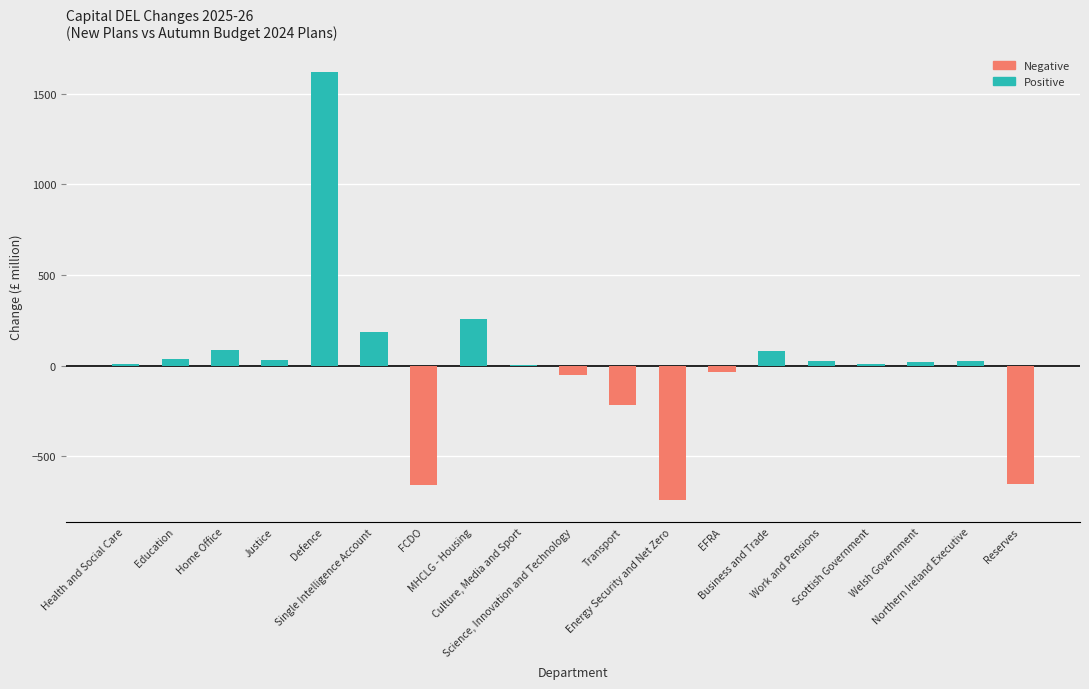

The Negative series shows -288 at Business and Trade. True or false?

False